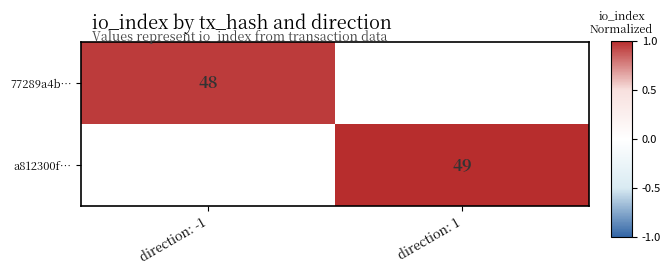

The 77289a4b… series shows 83 at direction: -1. True or false?

False